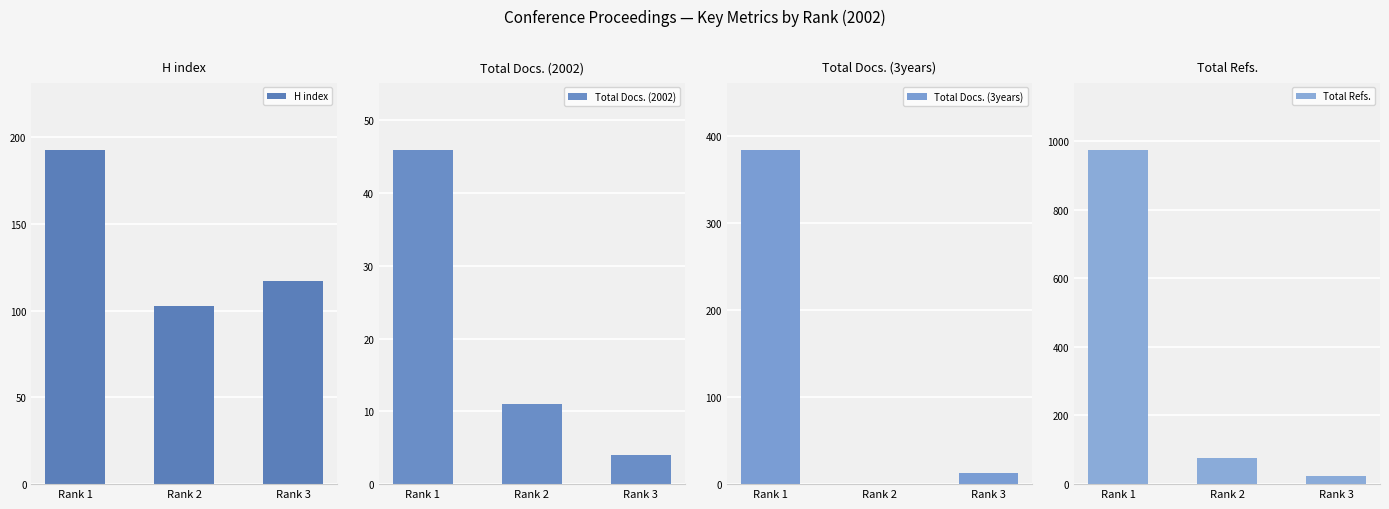

The Total Docs. (2002) series shows 1 at Rank 3. True or false?

False